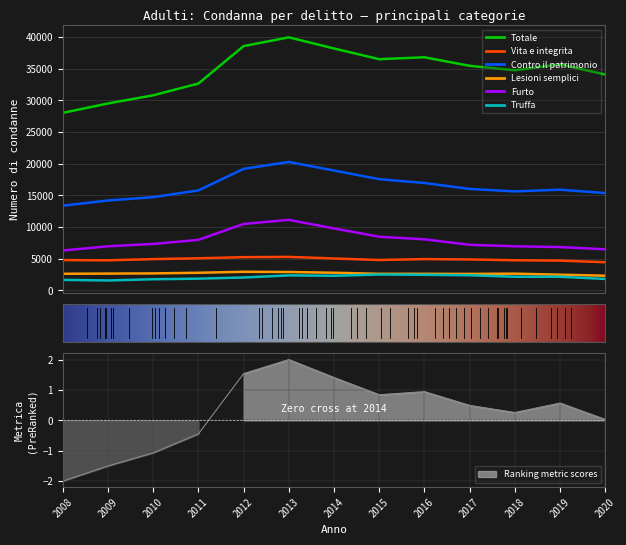

What is the difference between the highest and lowest values at 2020?

32270